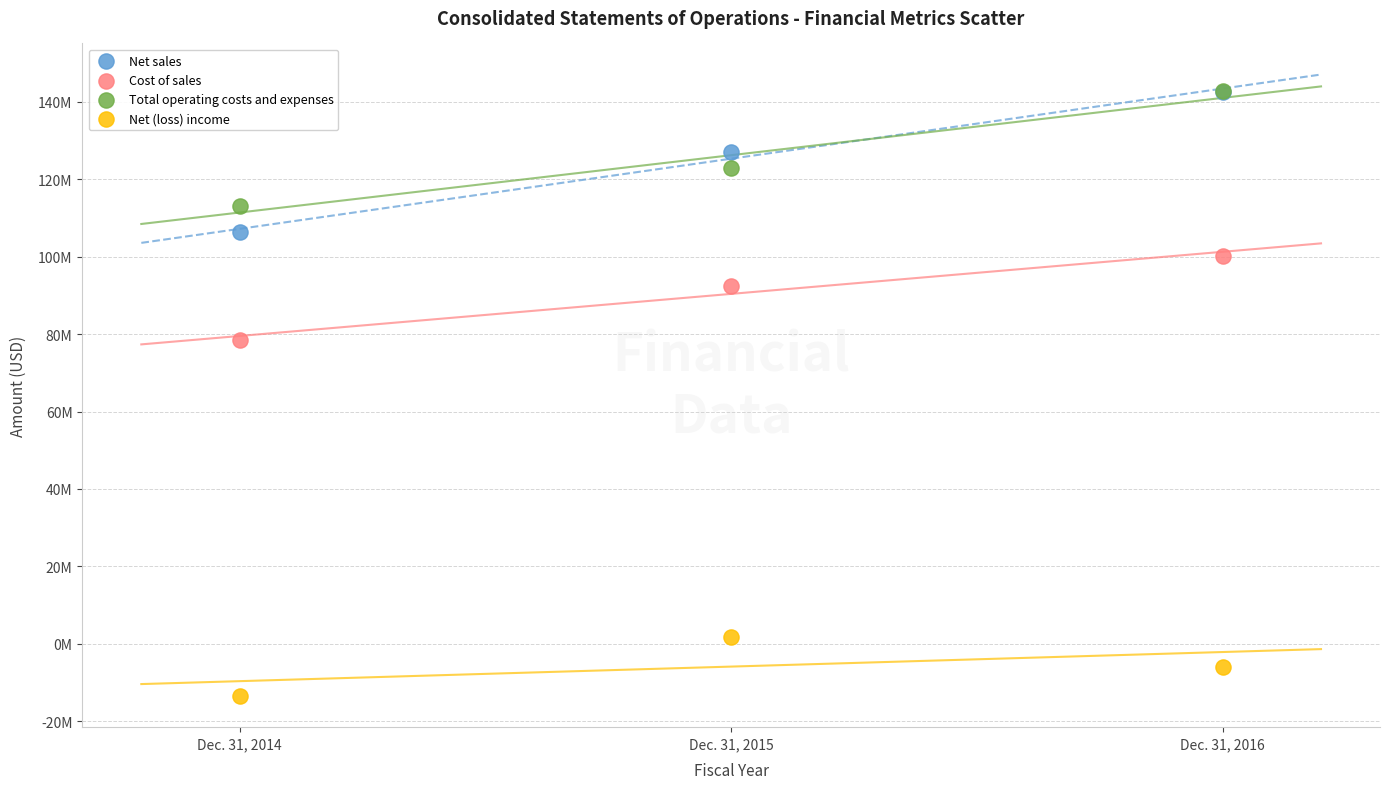

What are all the series names shown in the legend?

Net sales, Cost of sales, Total operating costs and expenses, Net (loss) income